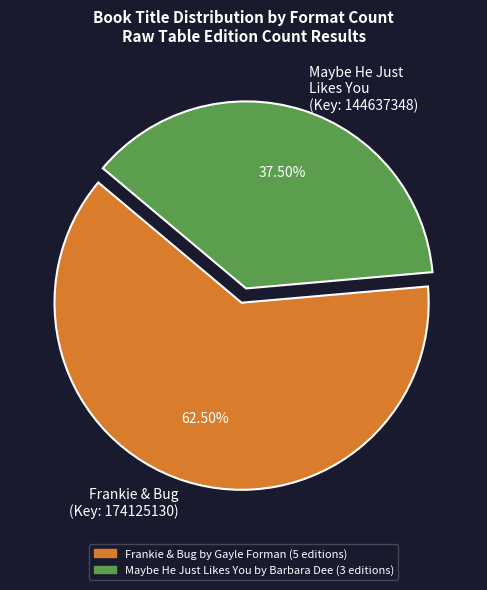

Is there a majority slice in this chart?

Yes